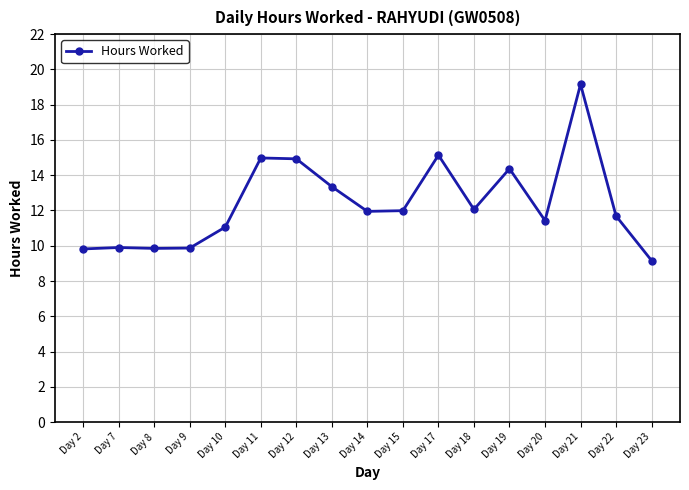

What is the average value?

12.4